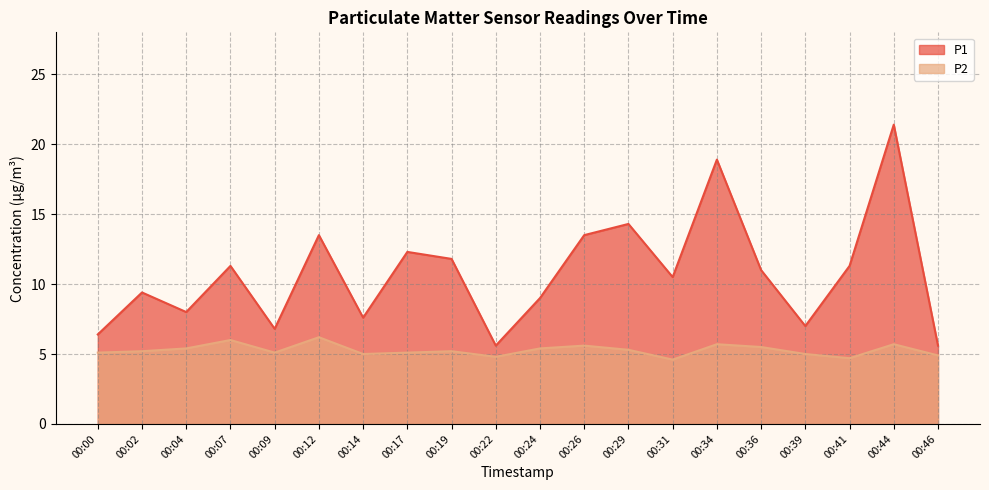

Is it true that P1 equals 6.3 at 00:26?

False